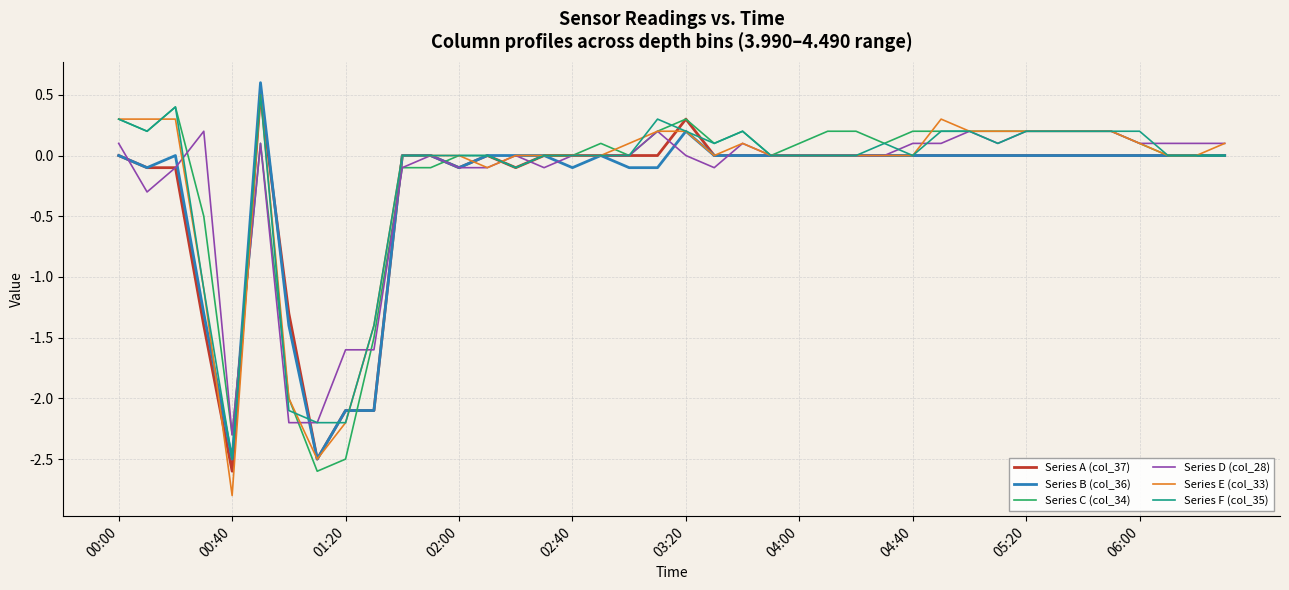

Which series has the widest spread of values?

Series E (col_33)